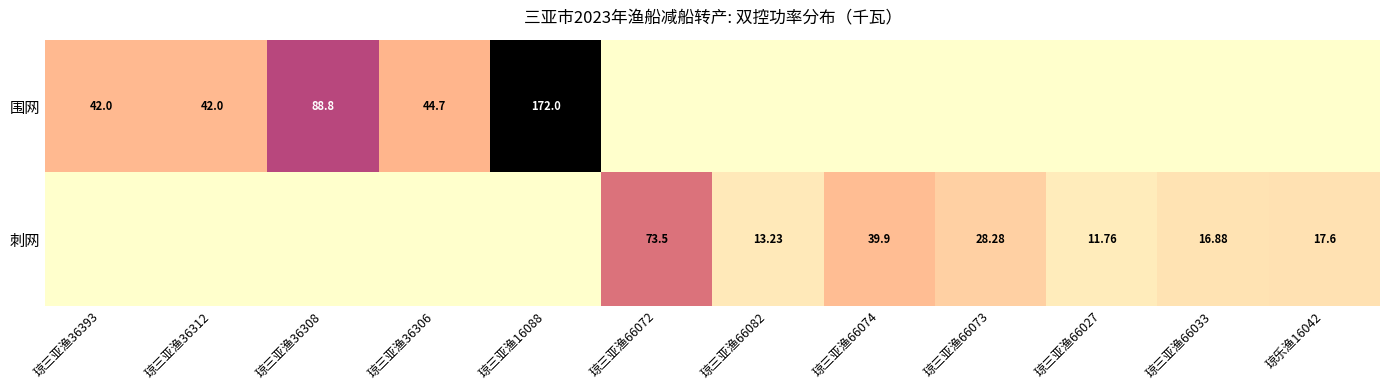

What is the sum of all 围网 values?

389.5